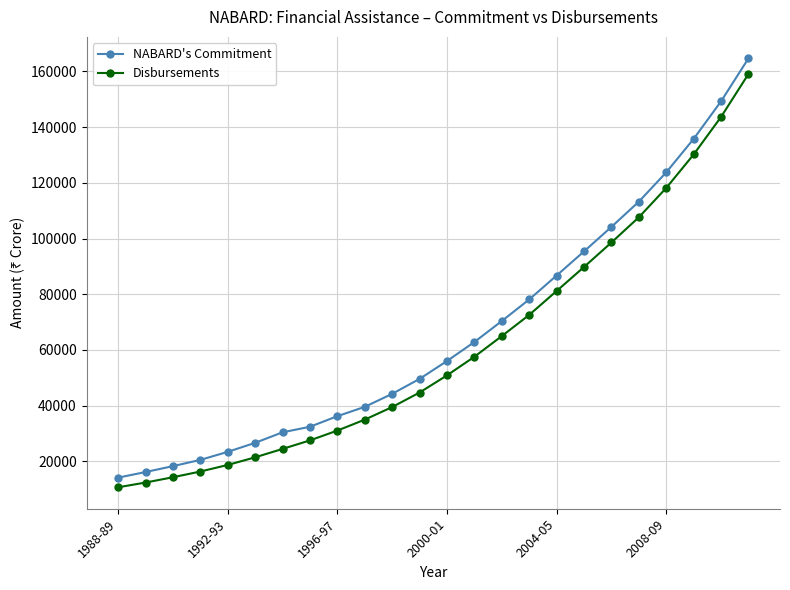

What are all the series names shown in the legend?

NABARD's Commitment, Disbursements